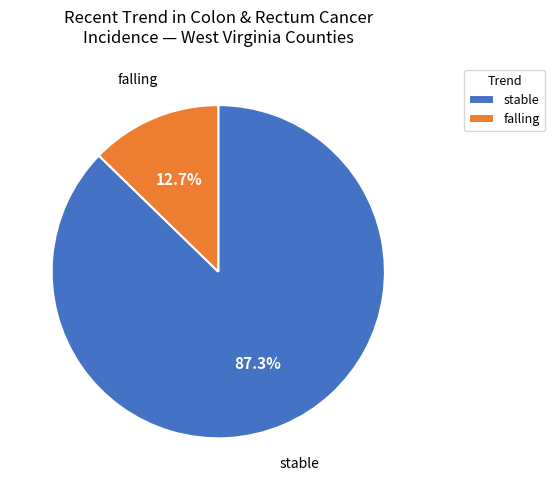

Is there a majority slice in this chart?

Yes